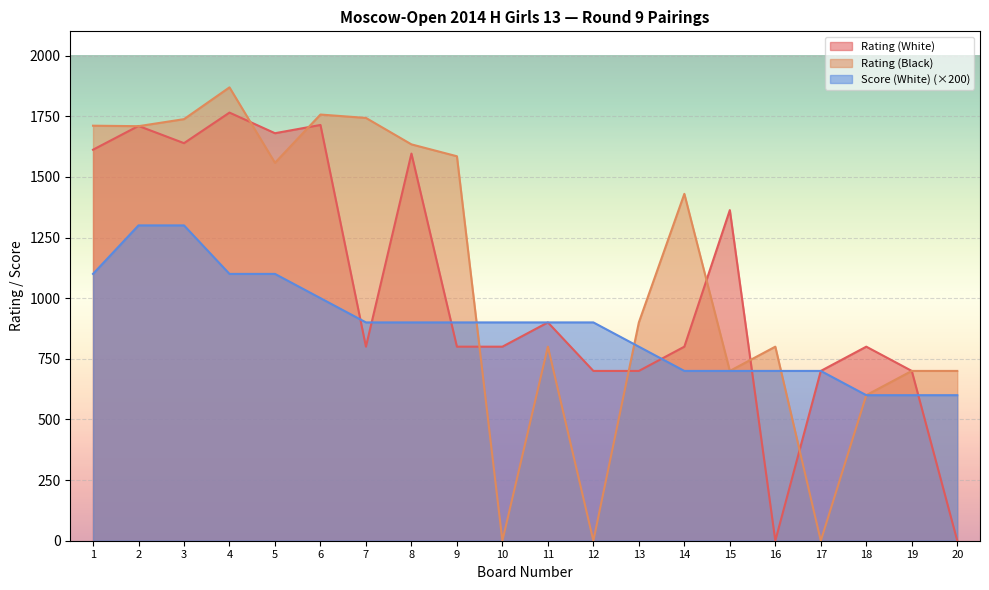

Where is the first local maximum for Rating (Black)?

4